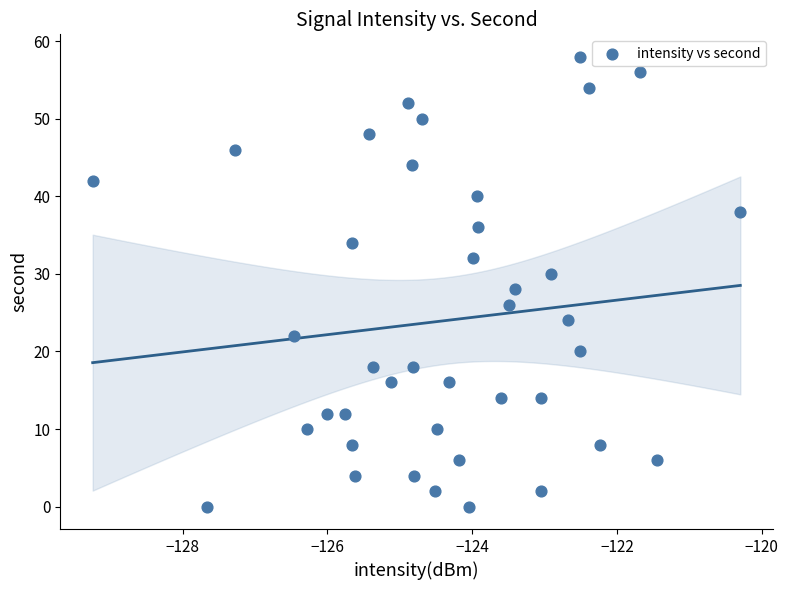

What is the range of Y values (max minus min)?

58